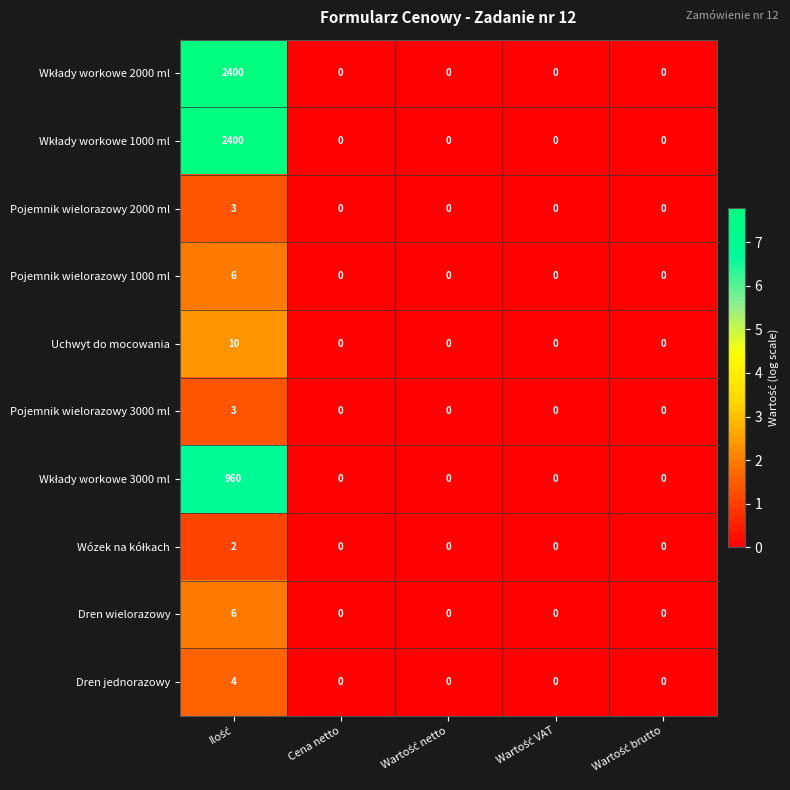

What is the difference between the maximum and second lowest values in the Dren wielorazowy series?

6